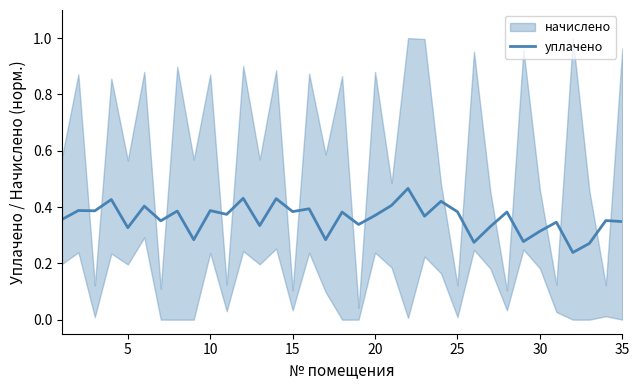

Reading left to right, transcribe all the data shown in this chart.

0.4	0.4	0.4	0.4	0.3	0.4	0.4	0.4	0.3	0.4	0.4	0.4	0.3	0.4	0.4	0.4	0.3	0.4	0.3	0.4	0.4	0.5	0.4	0.4	0.4	0.3	0.3	0.4	0.3	0.3	0.3	0.2	0.3	0.4	0.3